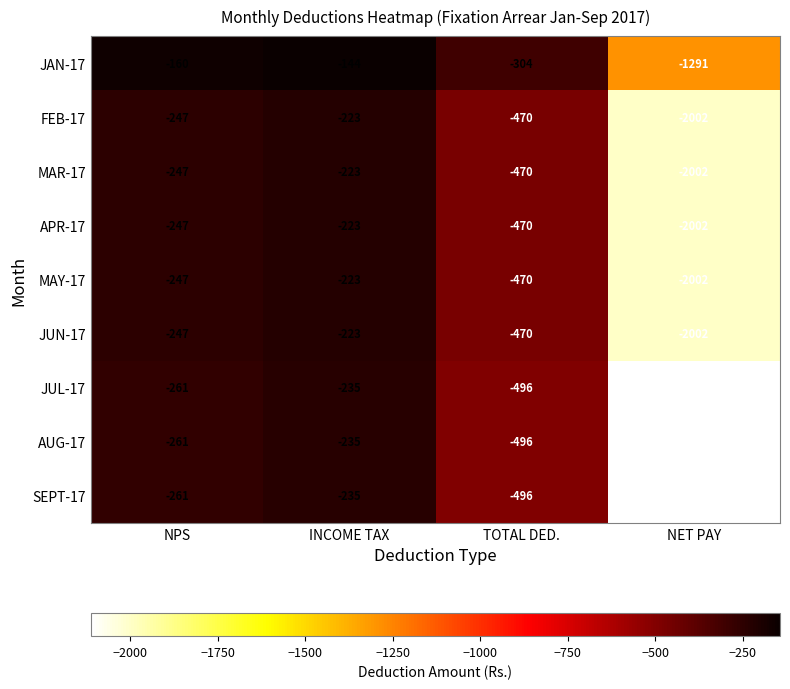

At which label does AUG-17 first exceed -261?

INCOME TAX